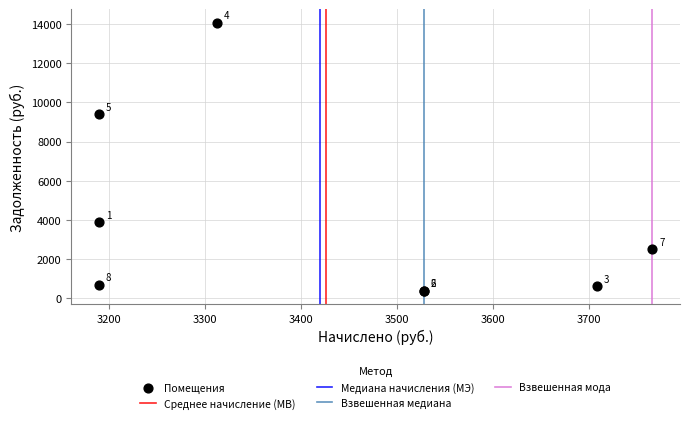

What Y value in the scatter plot is closest to 7231?

9404.7